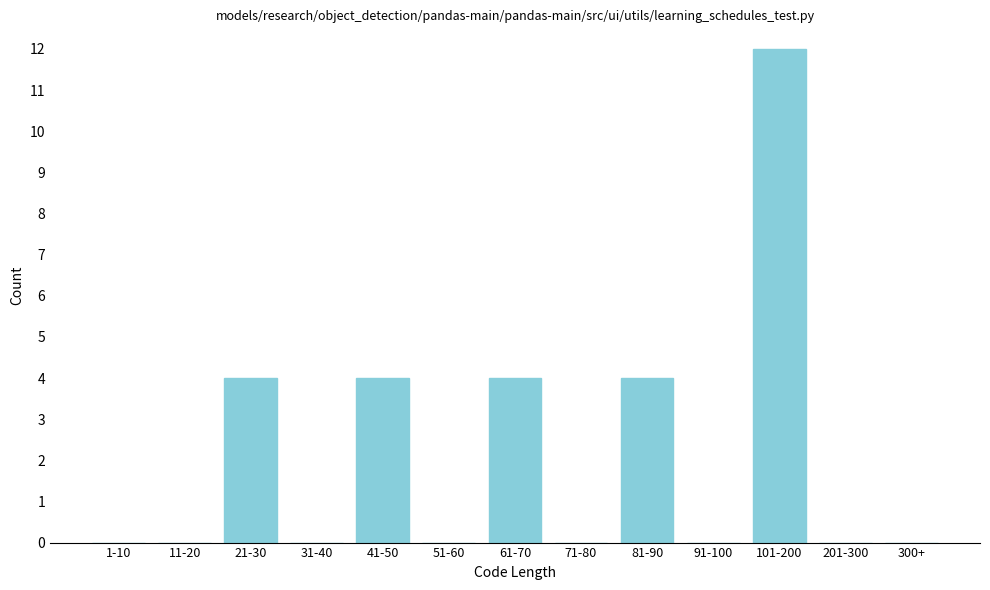

Reading left to right, extract all data points from this chart.

1-10=0	11-20=0	21-30=4	31-40=0	41-50=4	51-60=0	61-70=4	71-80=0	81-90=4	91-100=0	101-200=12	201-300=0	300+=0